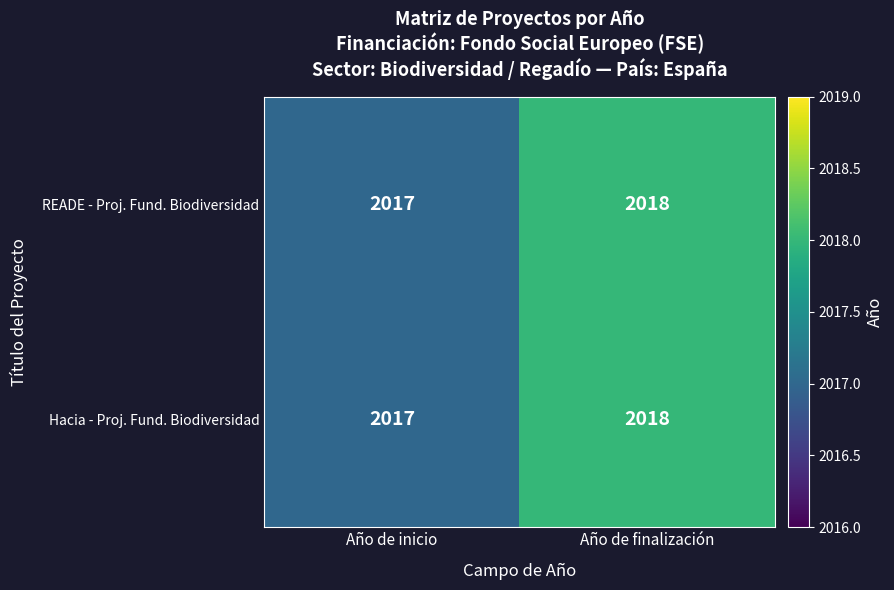

Is it true that READE - Proj. Fund. Biodiversidad equals 2018 at Año de finalización?

True